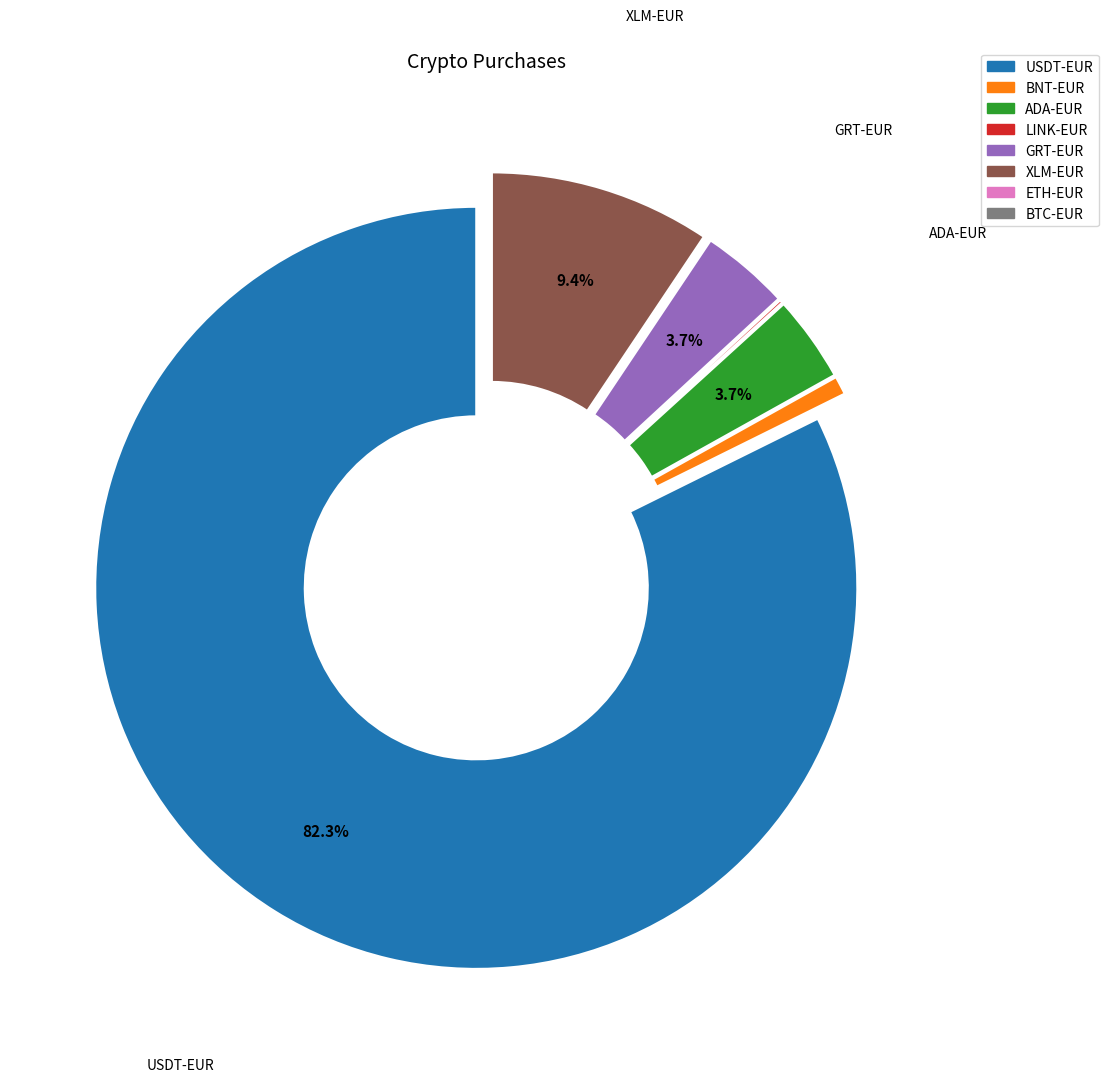

Which has a higher value, GRT-EUR or BNT-EUR?

GRT-EUR